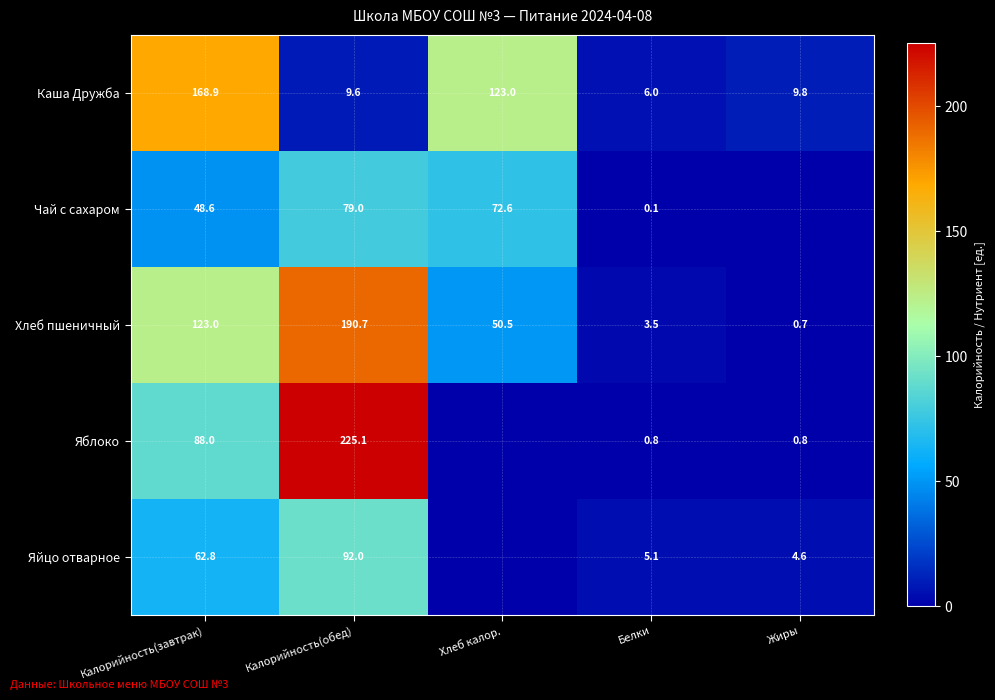

True or false: Яйцо отварное has a value of 2.7 at Жиры.

False